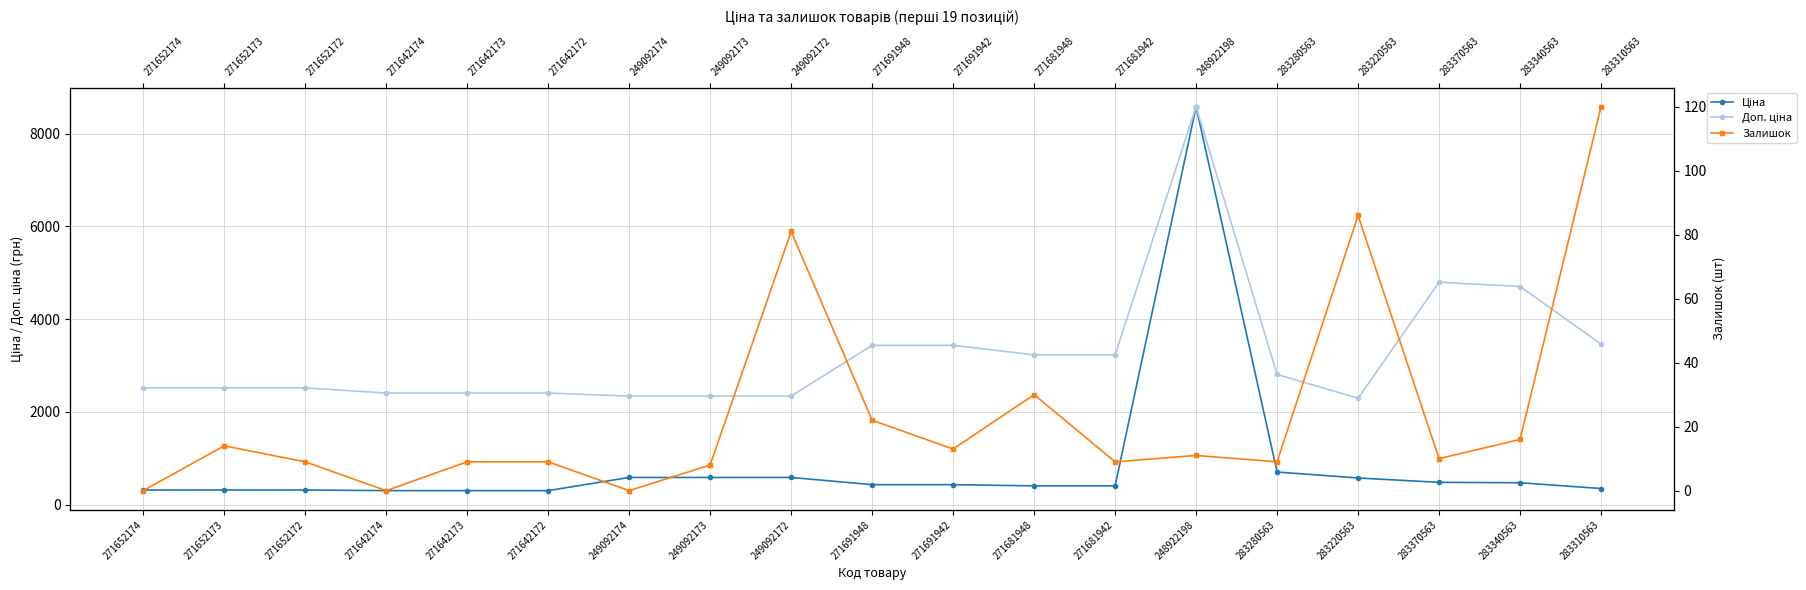

True or false: Доп. ціна and Залишок cross at least once.

False